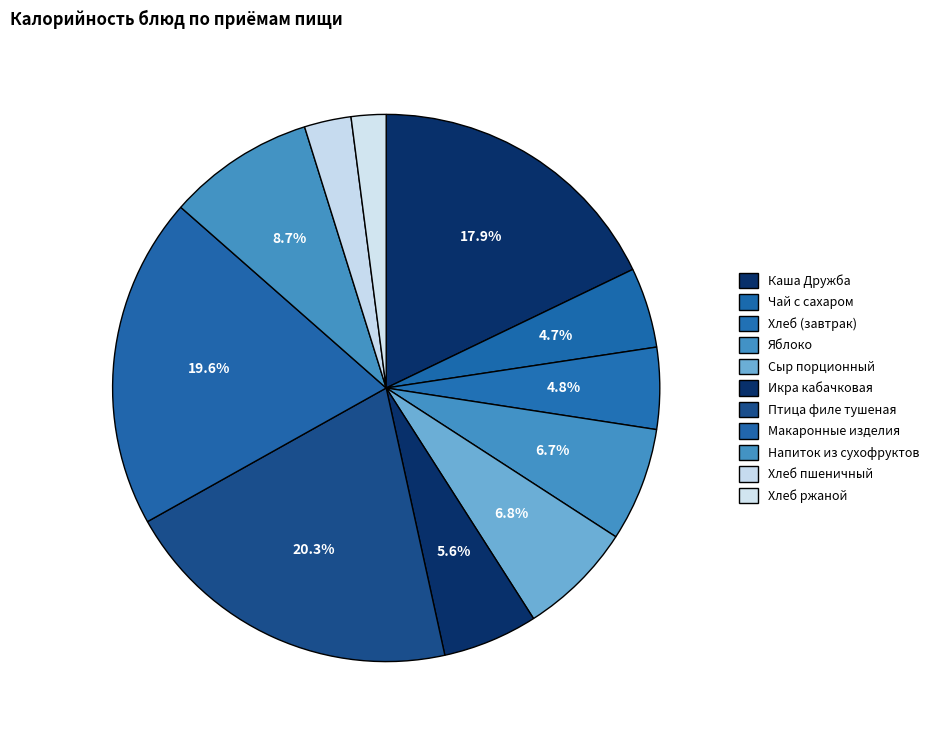

Count the number of slices in the pie.

11